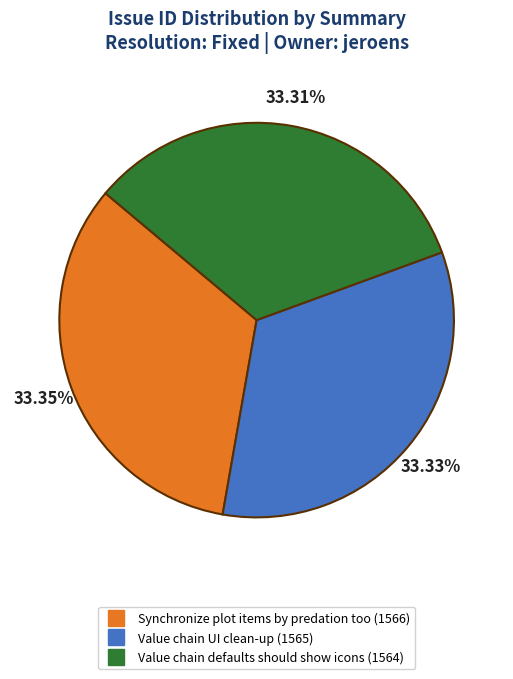

Approximately how many times larger is the value at Value chain defaults should show icons compared to Synchronize plot items by predation too?

1.0